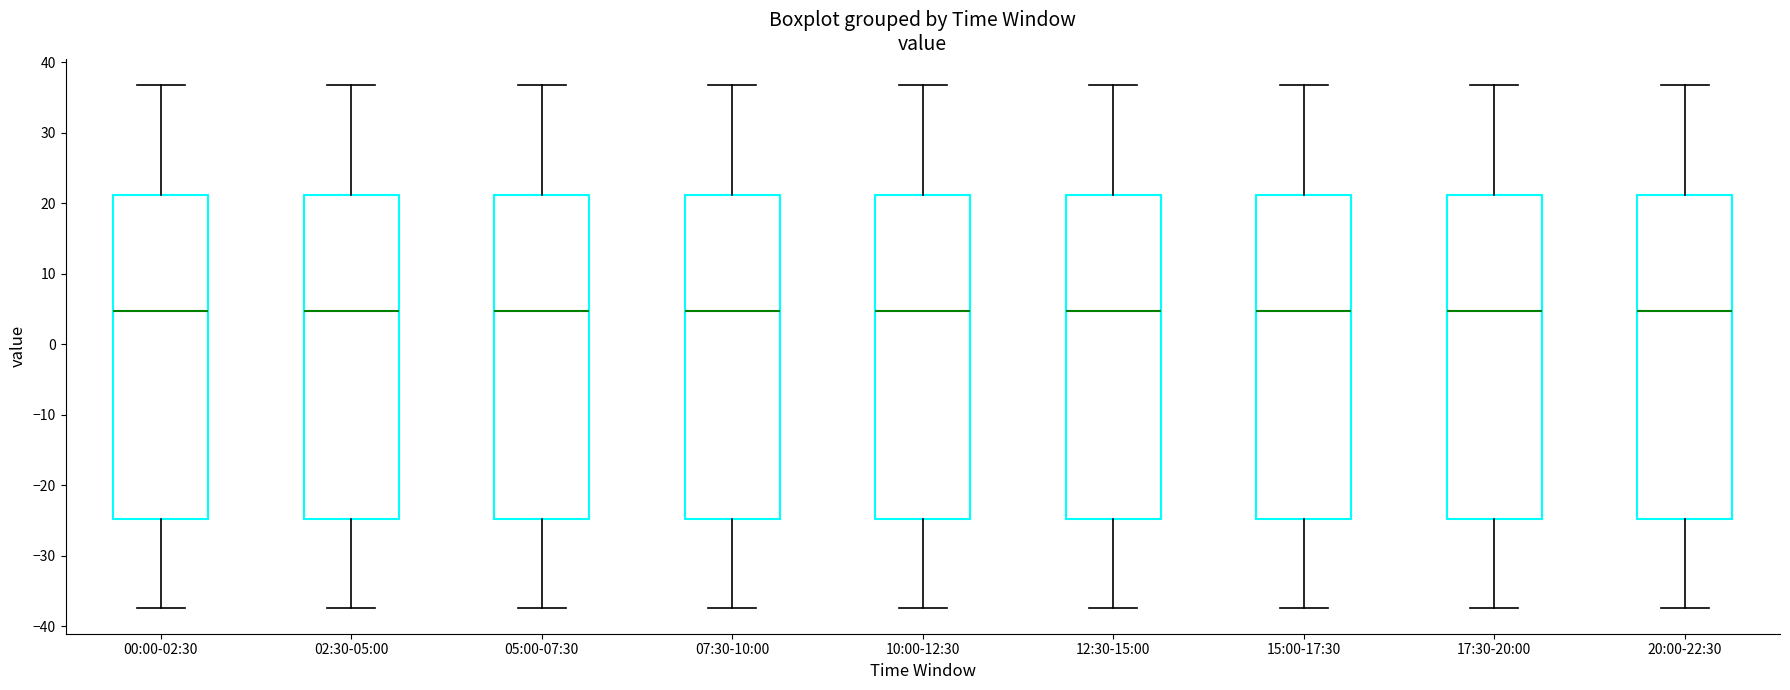

Reading left to right, read every box against the y-axis: the position of its median line, the range the box covers, and the ends of its whiskers. The values are not printed on the chart, so give them approximately, as read against the axis.

00:00-02:30: median 5, box -25 to 21, whiskers -37 to 37
02:30-05:00: median 5, box -25 to 21, whiskers -37 to 37
05:00-07:30: median 5, box -25 to 21, whiskers -37 to 37
07:30-10:00: median 5, box -25 to 21, whiskers -37 to 37
10:00-12:30: median 5, box -25 to 21, whiskers -37 to 37
12:30-15:00: median 5, box -25 to 21, whiskers -37 to 37
15:00-17:30: median 5, box -25 to 21, whiskers -37 to 37
17:30-20:00: median 5, box -25 to 21, whiskers -37 to 37
20:00-22:30: median 5, box -25 to 21, whiskers -37 to 37